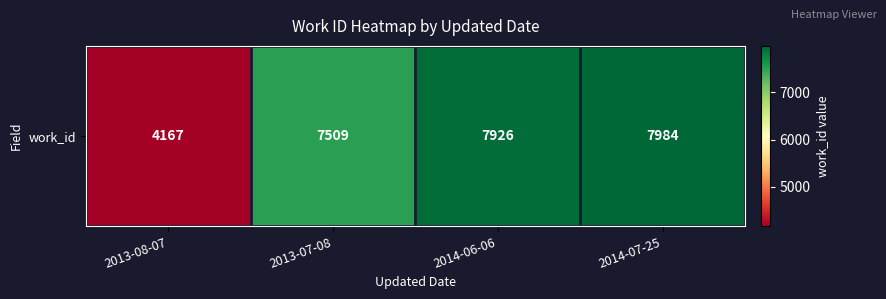

What is the change in value from 2013-07-08 to 2014-06-06?

+417